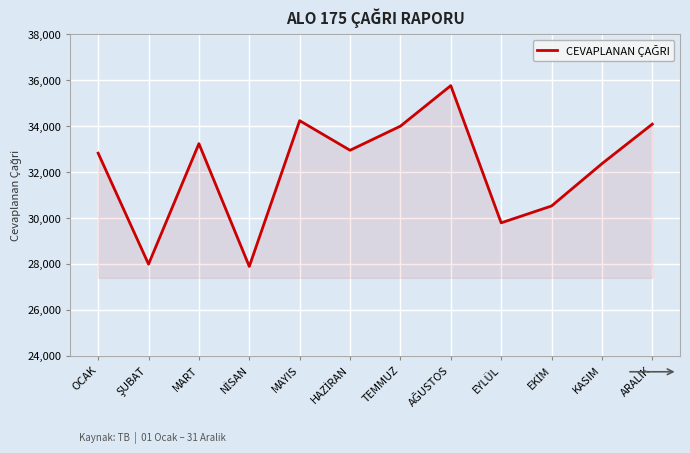

The chart shows a value of 34003 at TEMMUZ. True or false?

True